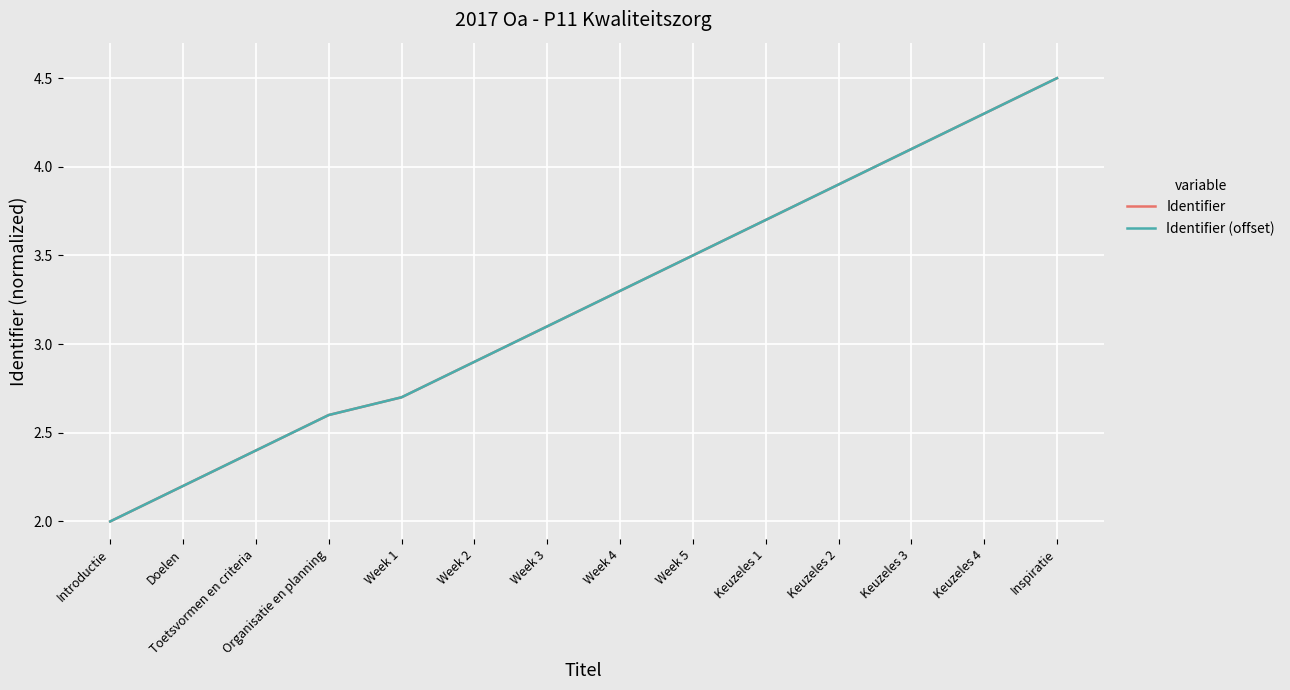

Is this an area chart (filled region under the line)?

No